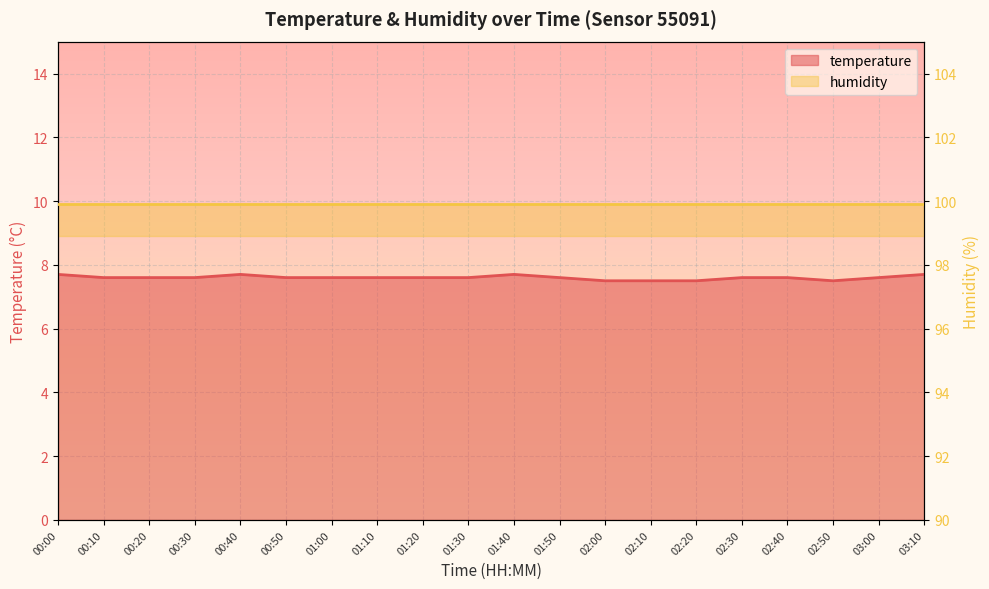

The value at 02:50 is 12.3. True or false?

False